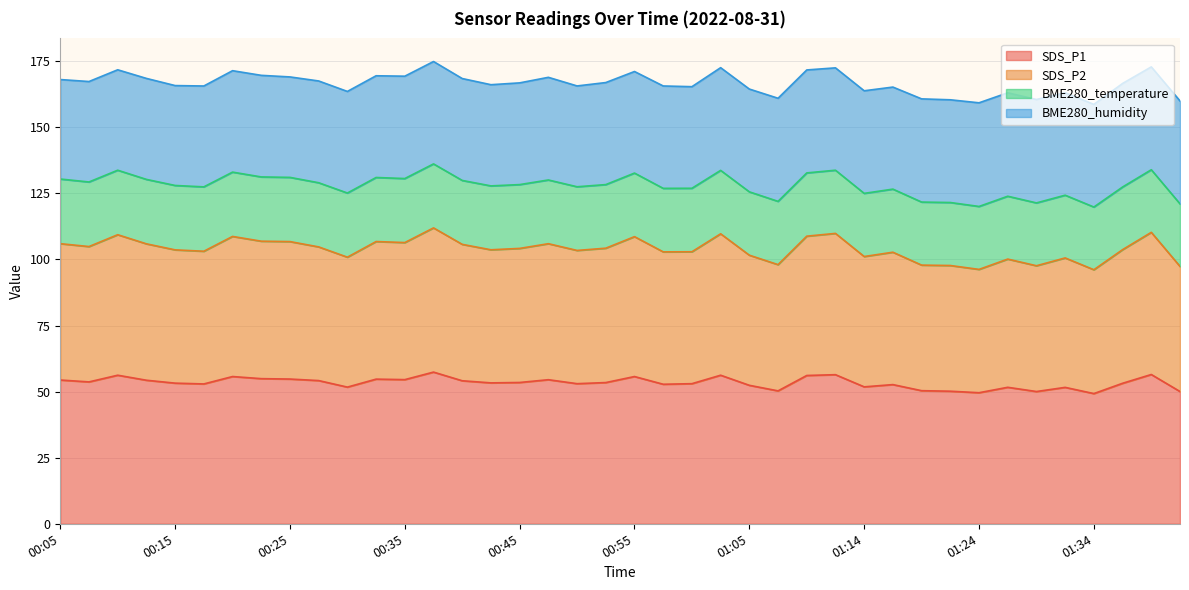

What is the difference between the maximum and minimum values in the SDS_P1 series?

8.1